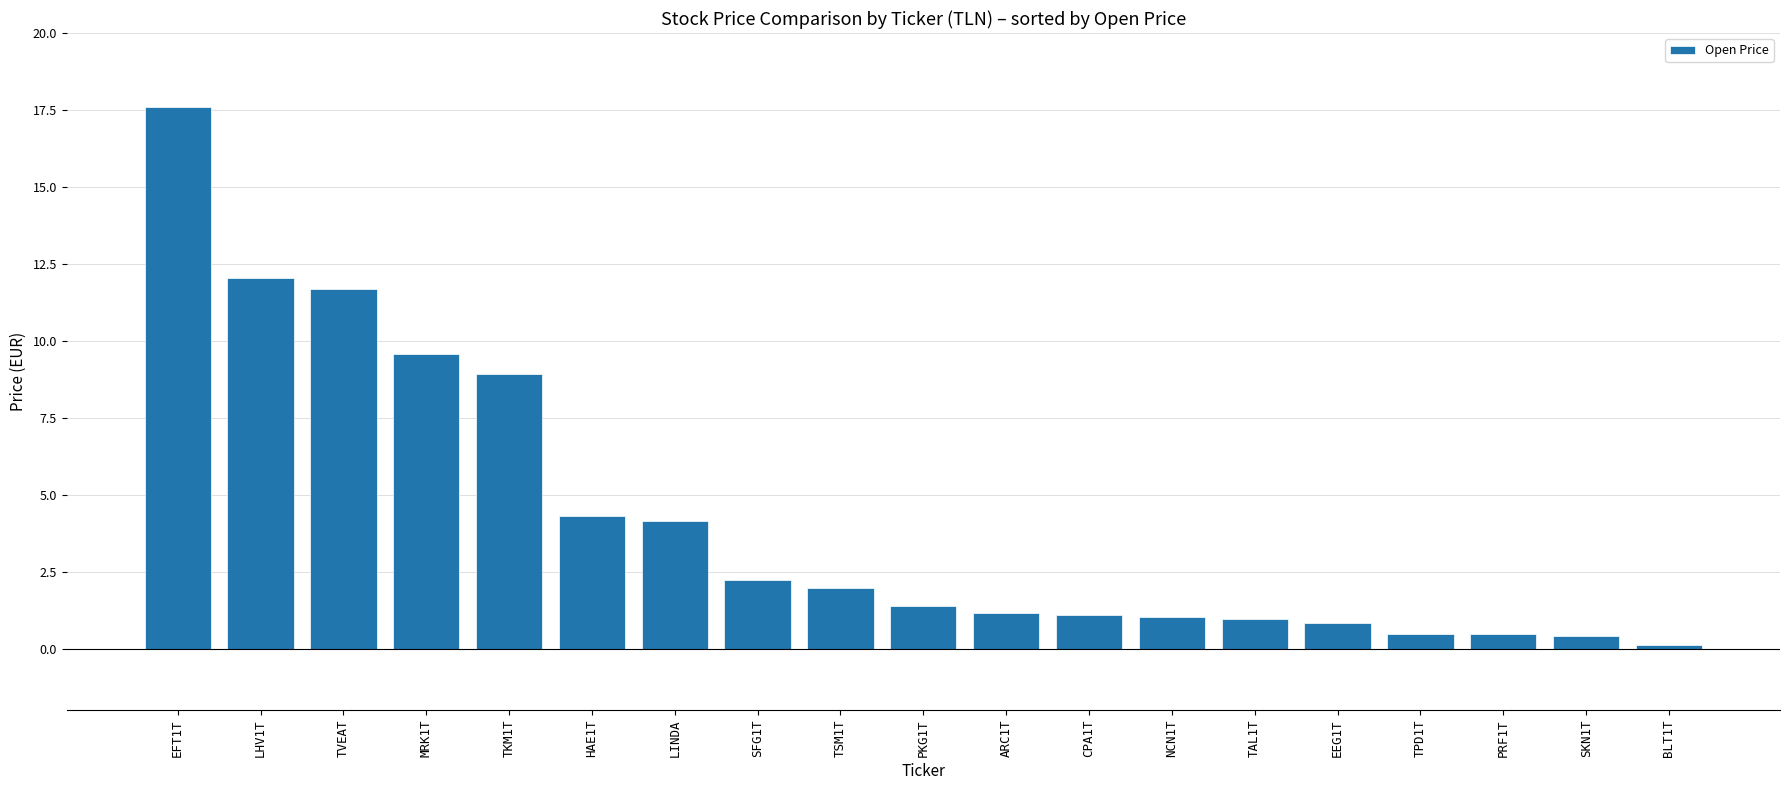

The chart shows a value of 1.8 at CPA1T. True or false?

False